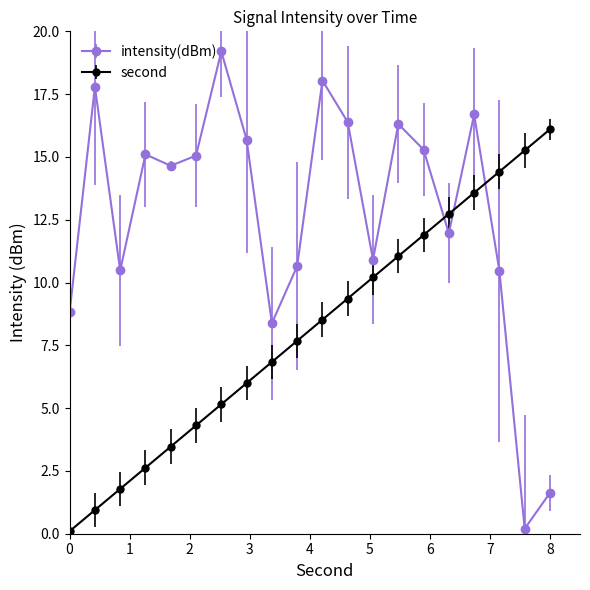

What is the average value of the second series?

8.1